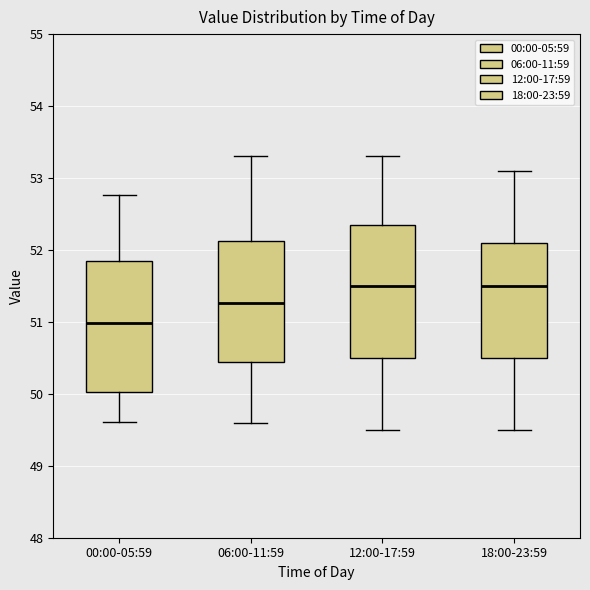

Where does the lower whisker of the box for 12:00-17:59 end on the y-axis? The values are not printed on the chart, so give them approximately, as read against the axis.

49.5